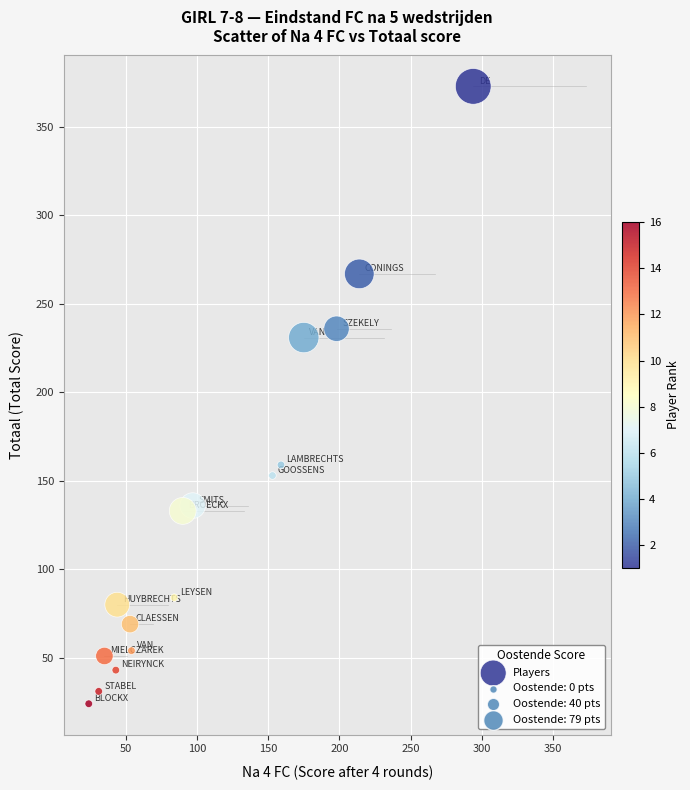

What Y value in the scatter plot is closest to 198?

231